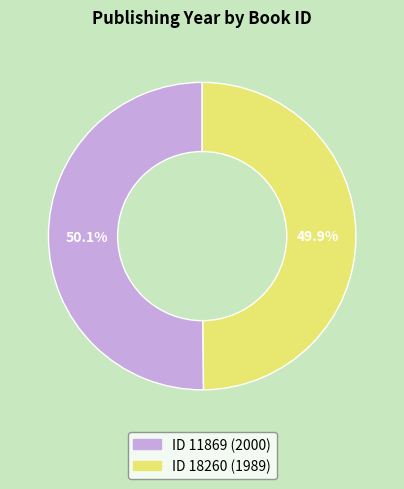

How much of the chart is everything except ID 11869 (2000)?

49.9%